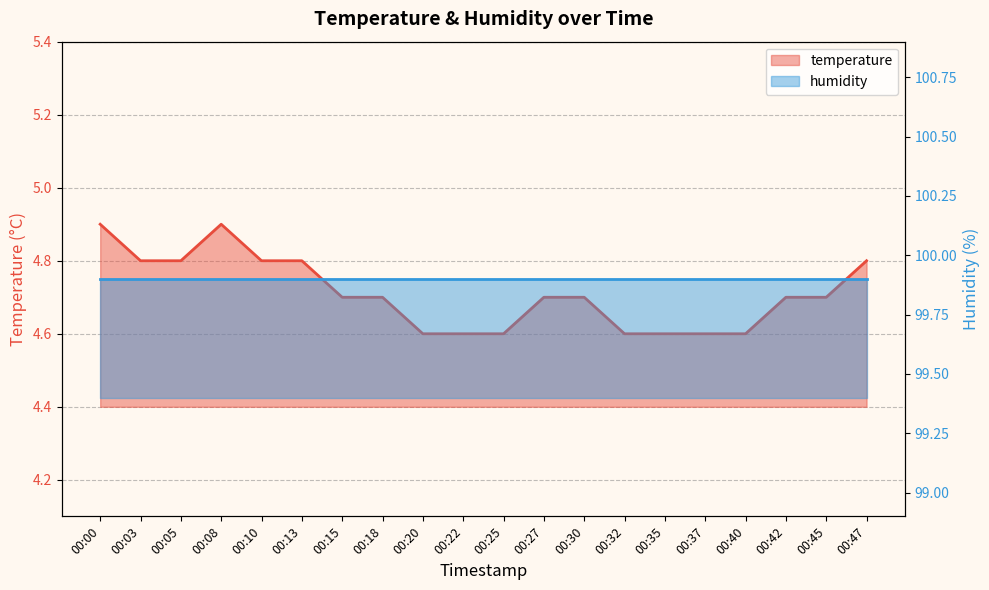

What is the change in value from 00:08 to 00:13?

-0.1